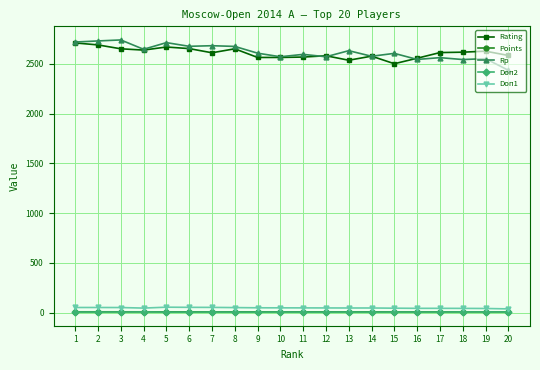

What is the spread (max minus min) of values at 3?

2735.0